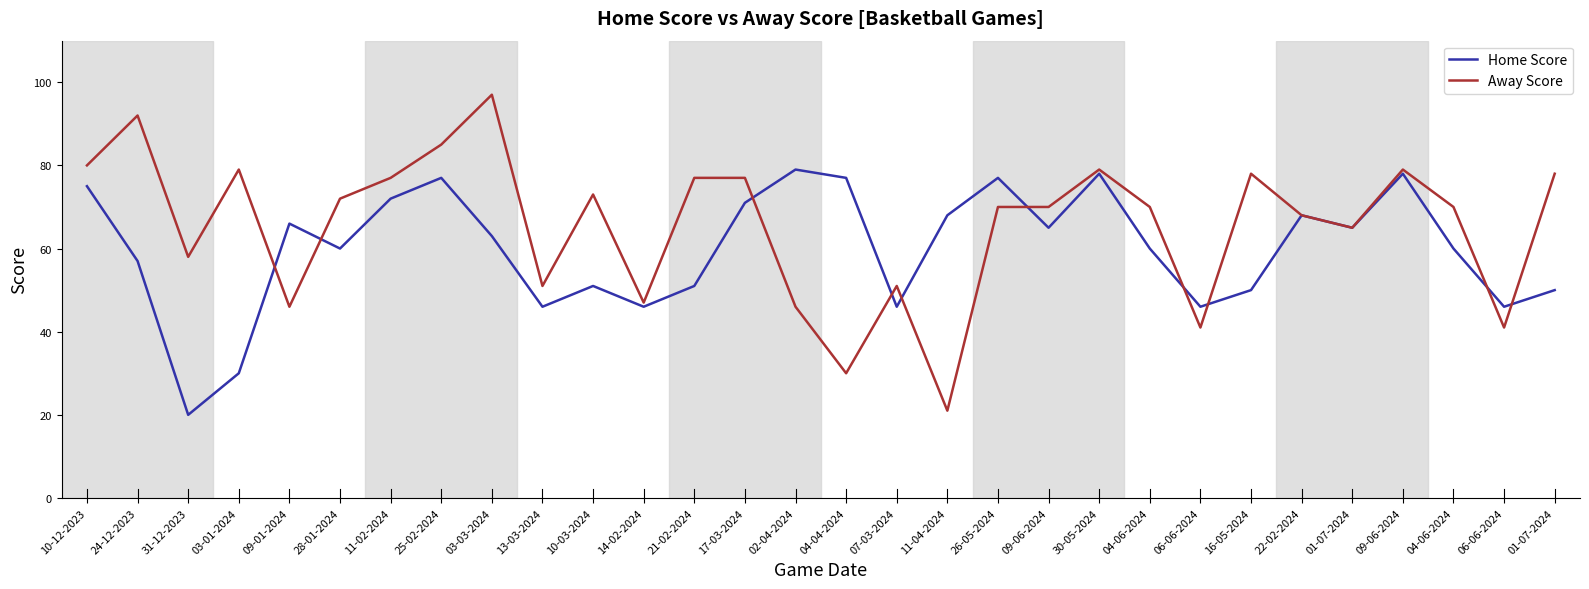

The Away Score series shows 51 at 13-03-2024. True or false?

True